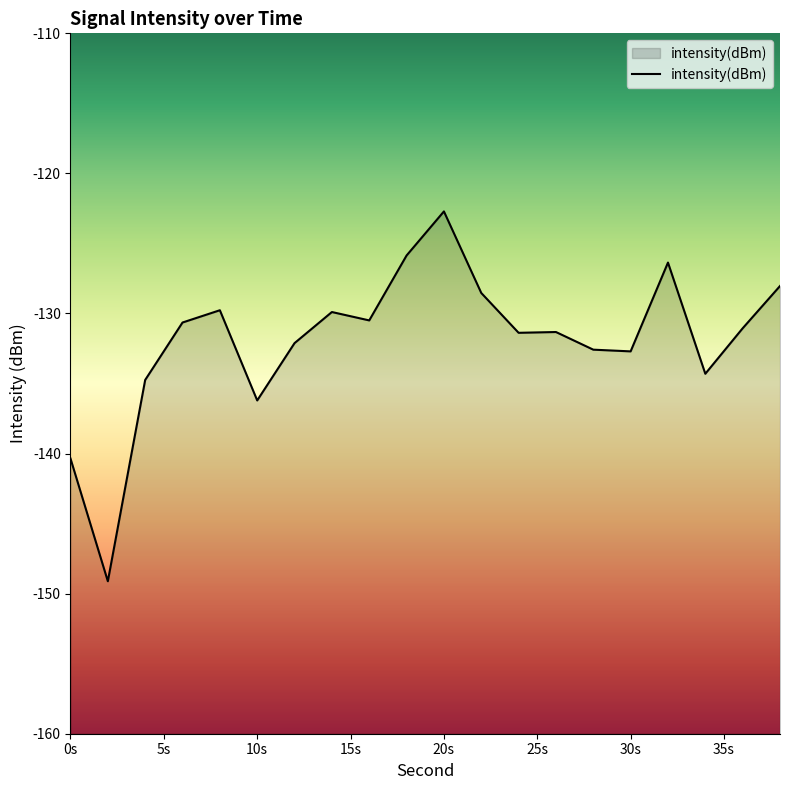

The value at 10s is -136.2. True or false?

True